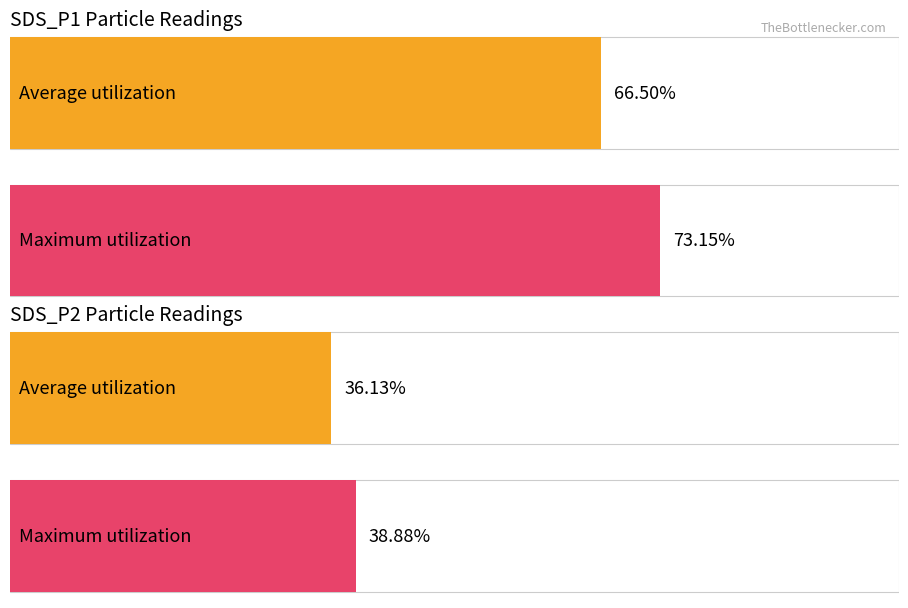

What are all the series names shown in the legend?

Average utilization, Maximum utilization